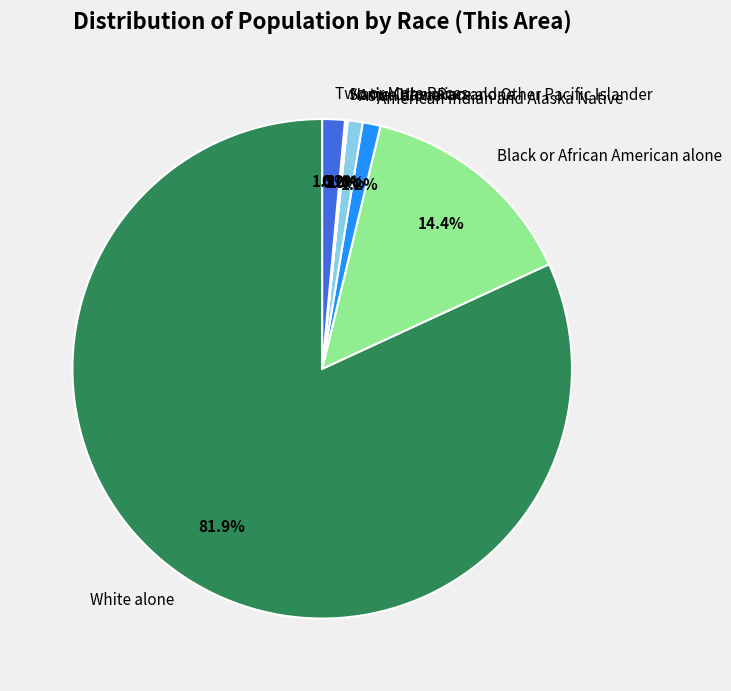

Between White alone and Black or African American alone, which is larger?

White alone